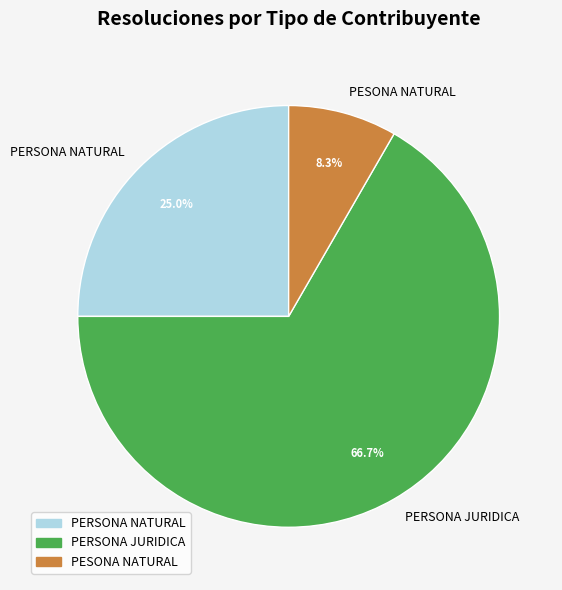

Approximately how many times larger is the value at PERSONA NATURAL compared to PERSONA JURIDICA?

0.4